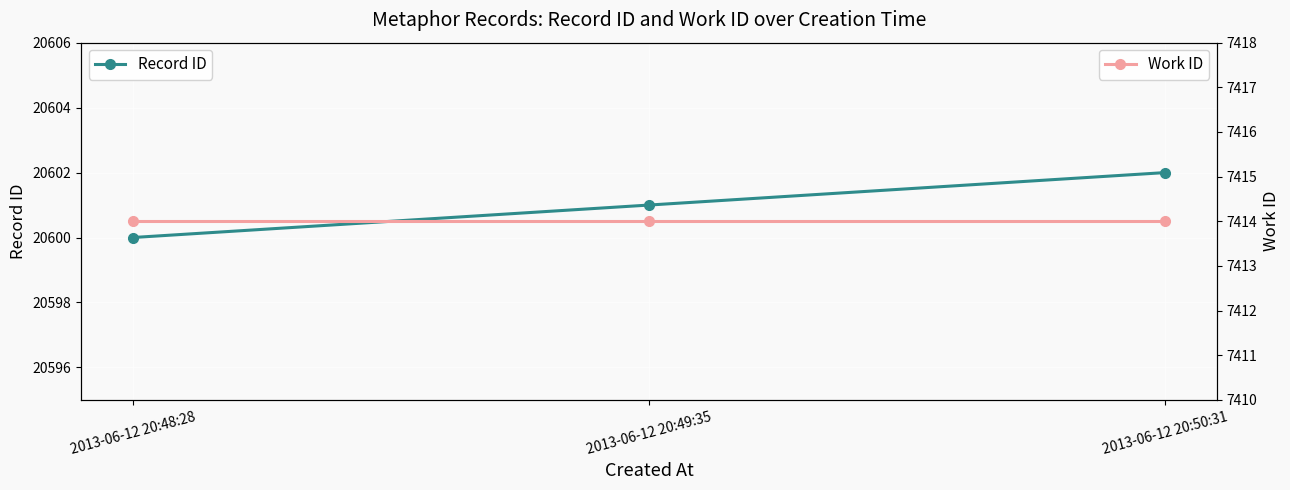

What position from the left is 2013-06-12 20:48:28?

1